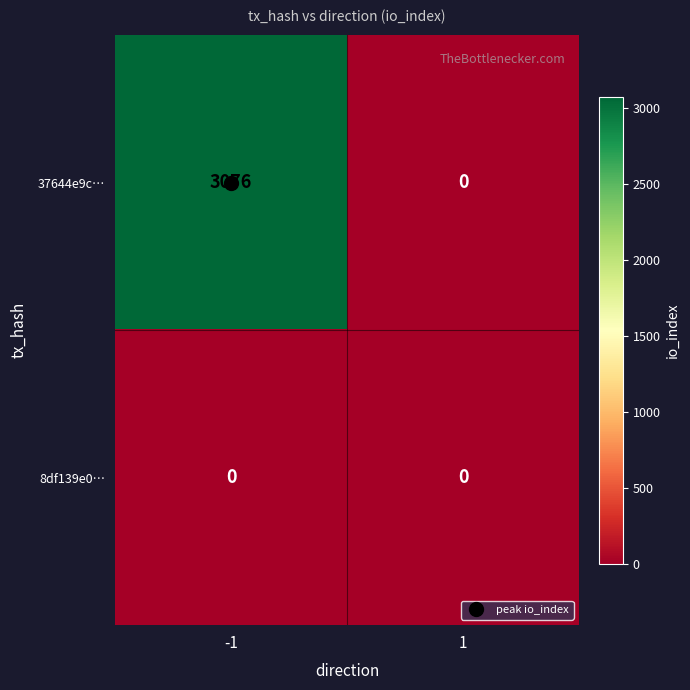

Which series has the widest spread of values?

37644e9c…